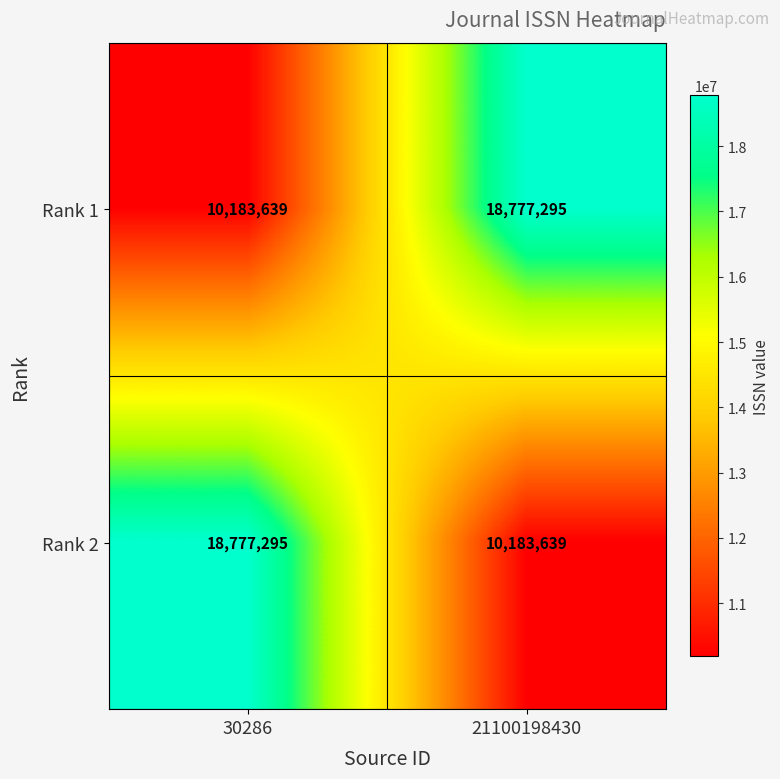

The Rank 2 series shows 7197266 at 30286. True or false?

False